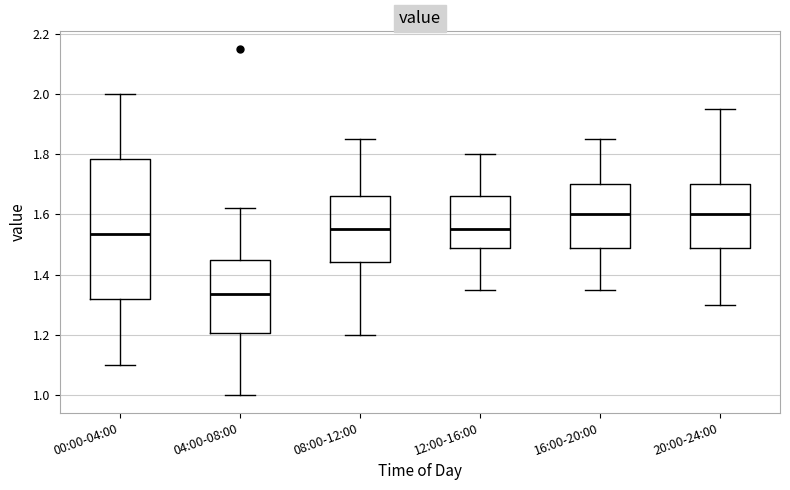

Where is the lower edge of the box for 12:00-16:00 on the y-axis? The values are not printed on the chart, so give them approximately, as read against the axis.

1.48